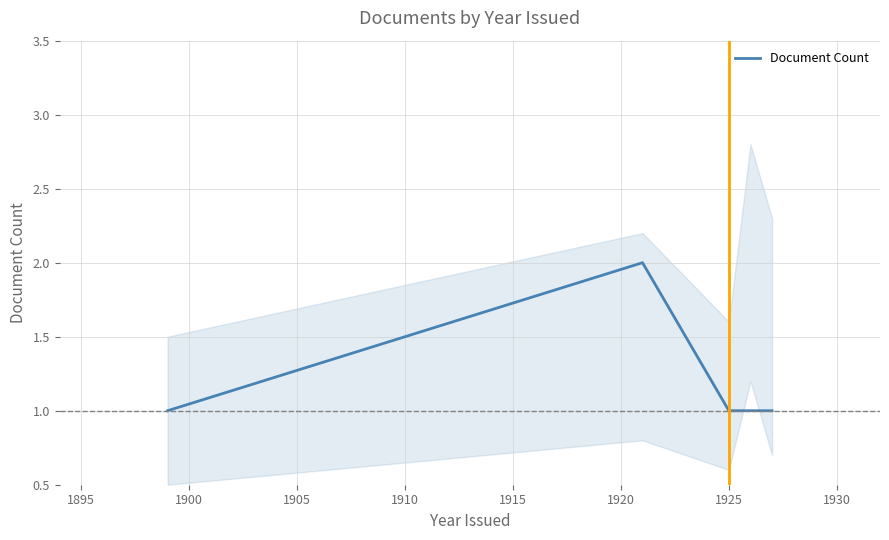

How many interior local peaks (higher than both neighbors) does the data have?

1